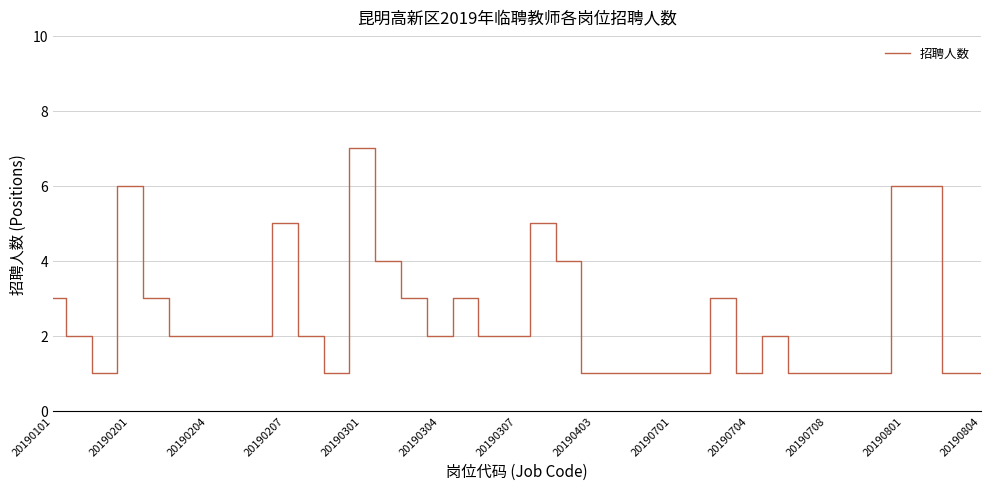

How many categories are shown in the chart?

37